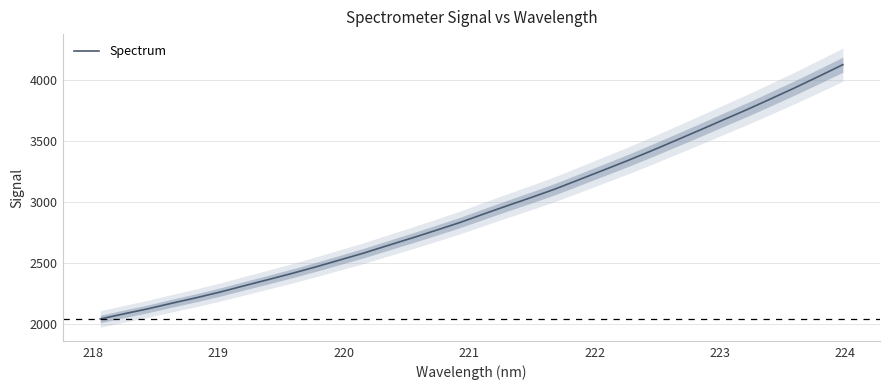

What is the value of the 26th point from the left?

3584.1